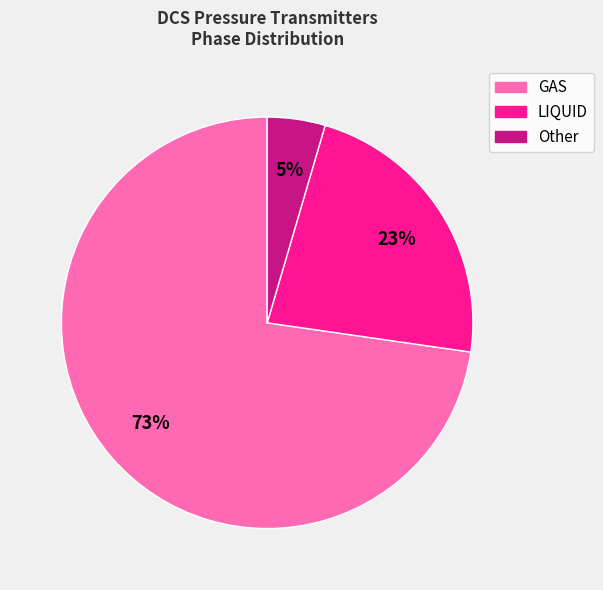

Which has a higher value, LIQUID or Other?

LIQUID